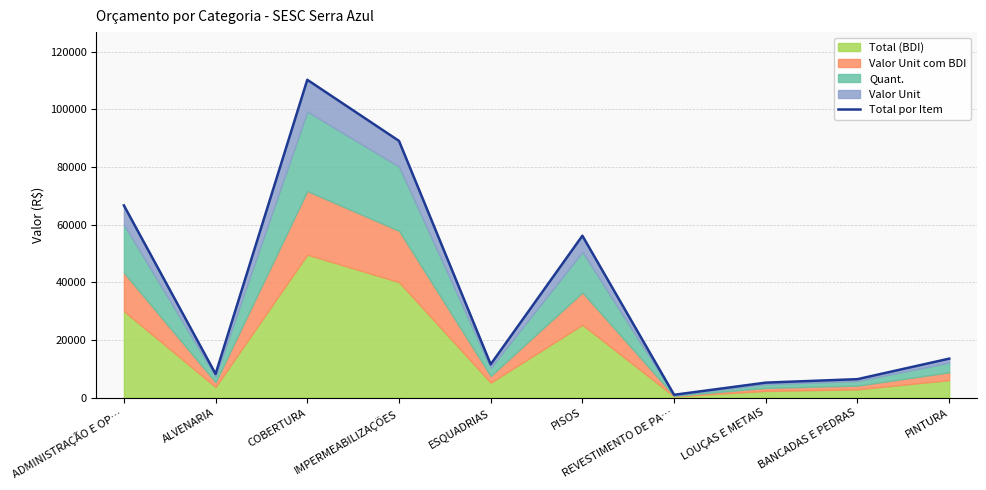

Which label corresponds to the largest value in the chart?

COBERTURA